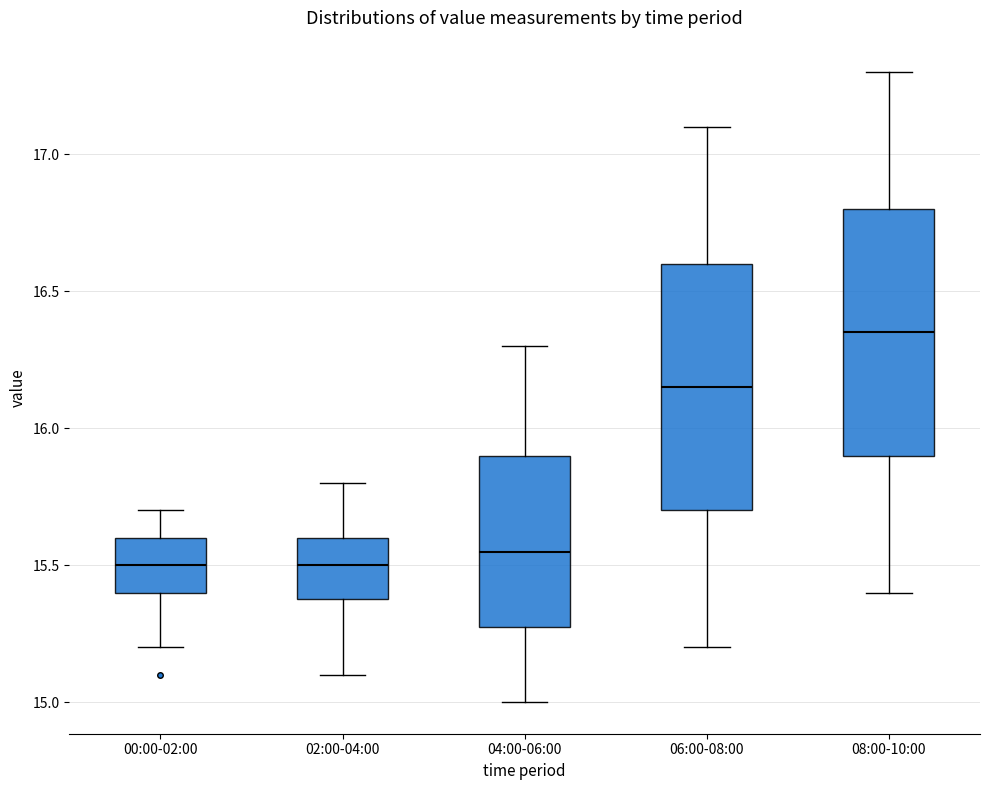

Reading left to right, read every box against the y-axis: the position of its median line, the range the box covers, and the ends of its whiskers. The values are not printed on the chart, so give them approximately, as read against the axis.

00:00-02:00: median 15.50, box 15.40 to 15.60, whiskers 15.20 to 15.70
02:00-04:00: median 15.50, box 15.40 to 15.60, whiskers 15.10 to 15.80
04:00-06:00: median 15.55, box 15.30 to 15.90, whiskers 15.00 to 16.30
06:00-08:00: median 16.15, box 15.70 to 16.60, whiskers 15.20 to 17.10
08:00-10:00: median 16.35, box 15.90 to 16.80, whiskers 15.40 to 17.30